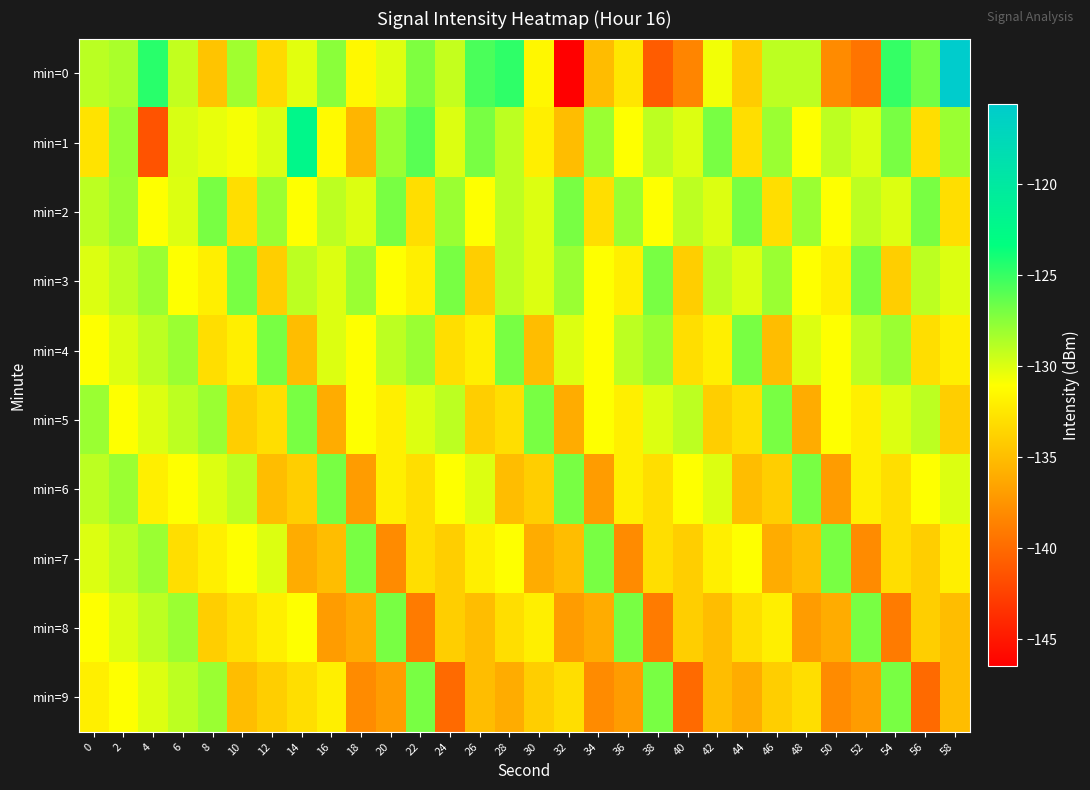

Which label corresponds to the largest value in the chart?

58